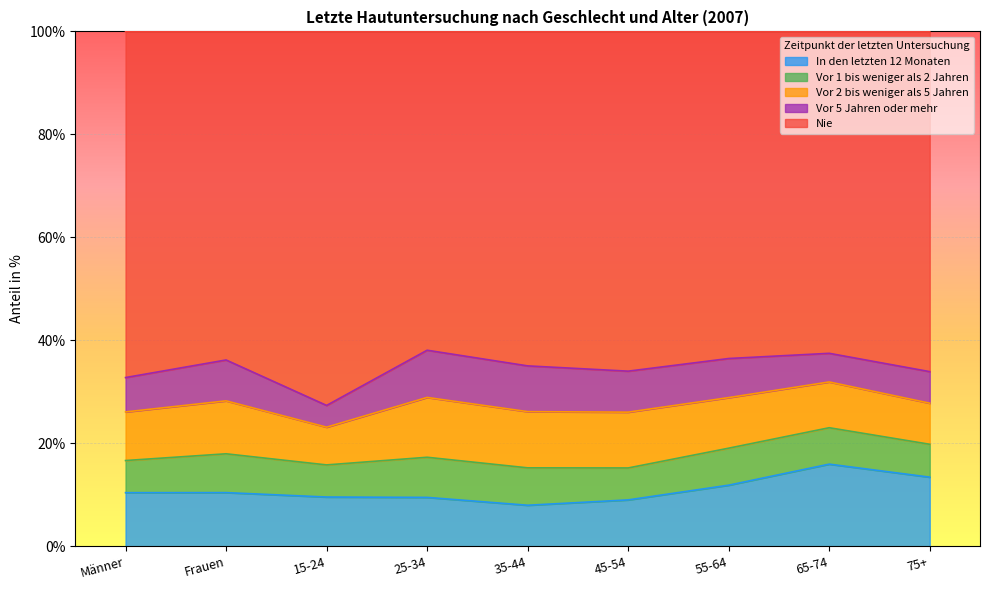

True or false: Nie has a value of 66.1 at 75+.

True